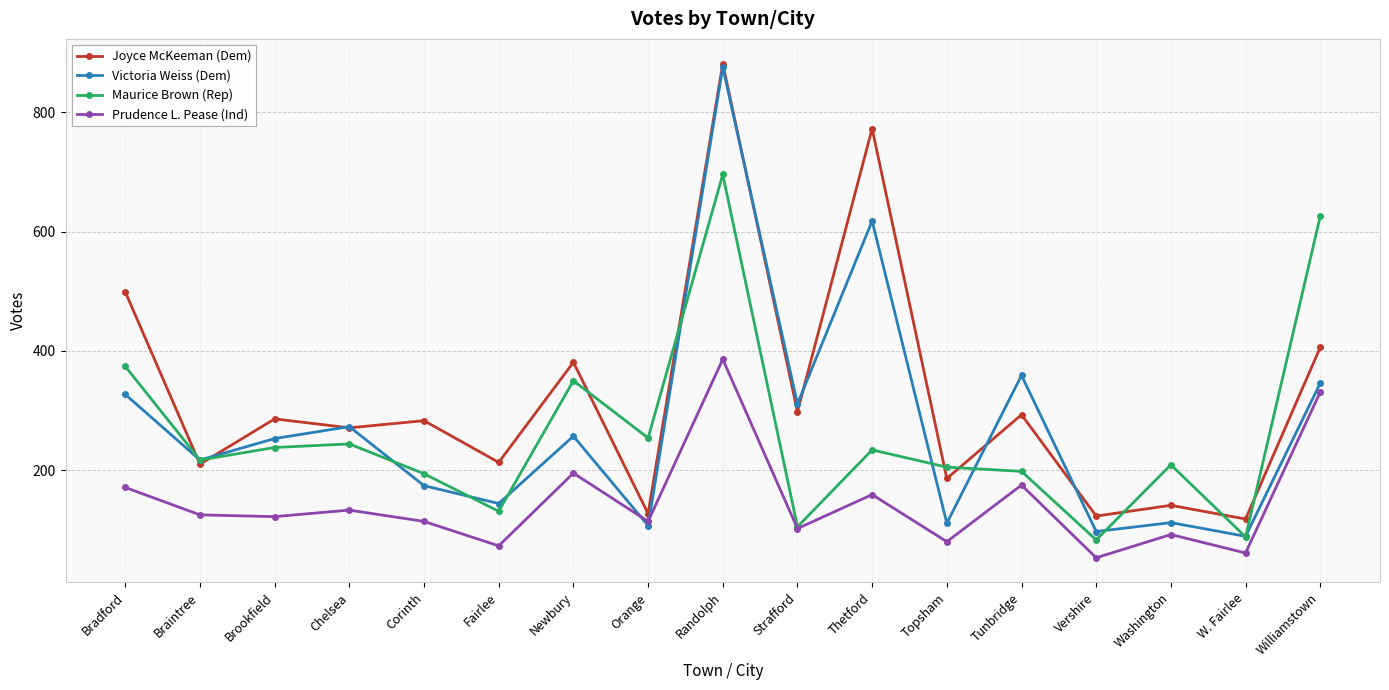

What is the smallest value displayed?

53